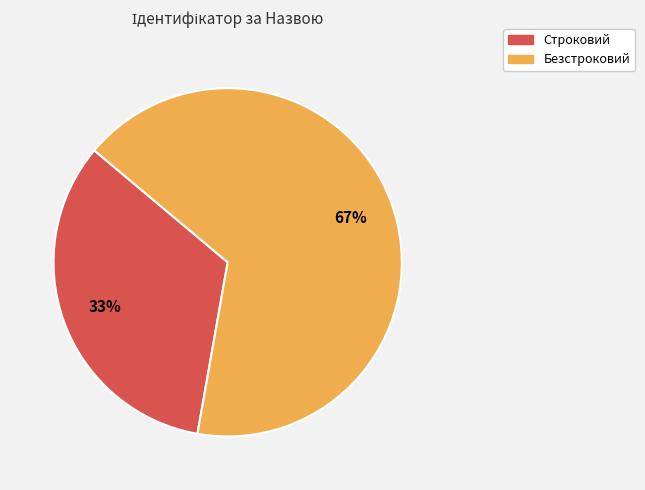

What is the ratio of the value at Безстроковий to the value at Строковий?

2.0